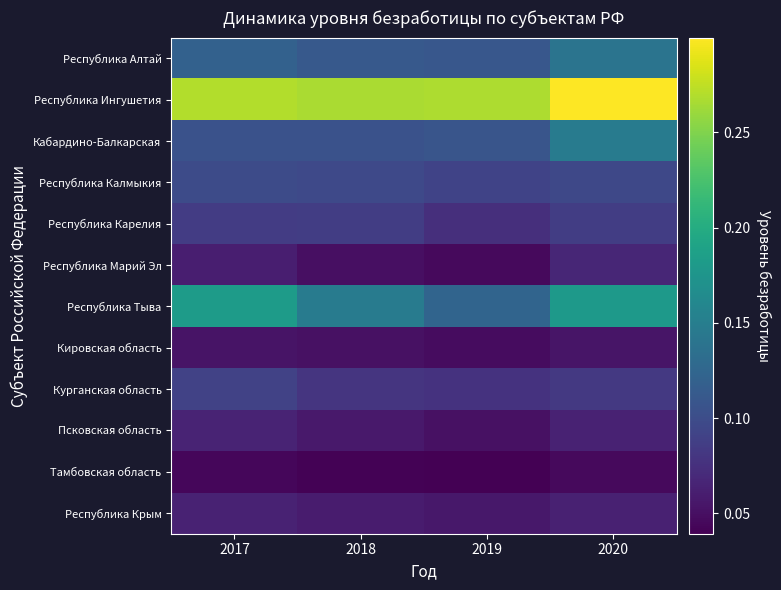

Reading left to right, what are all the values shown in this chart?

Республика Алтай: 2017=0.1	2018=0.1	2019=0.1	2020=0.1
Республика Ингушетия: 2017=0.3	2018=0.3	2019=0.3	2020=0.3
Кабардино-Балкарская: 2017=0.1	2018=0.1	2019=0.1	2020=0.1
Республика Калмыкия: 2017=0.1	2018=0.1	2019=0.1	2020=0.1
Республика Карелия: 2017=0.1	2018=0.1	2019=0.1	2020=0.1
Республика Марий Эл: 2017=0.1	2018=0.1	2019=0.0	2020=0.1
Республика Тыва: 2017=0.2	2018=0.1	2019=0.1	2020=0.2
Кировская область: 2017=0.1	2018=0.1	2019=0.0	2020=0.1
Курганская область: 2017=0.1	2018=0.1	2019=0.1	2020=0.1
Псковская область: 2017=0.1	2018=0.1	2019=0.1	2020=0.1
Тамбовская область: 2017=0.0	2018=0.0	2019=0.0	2020=0.0
Республика Крым: 2017=0.1	2018=0.1	2019=0.1	2020=0.1